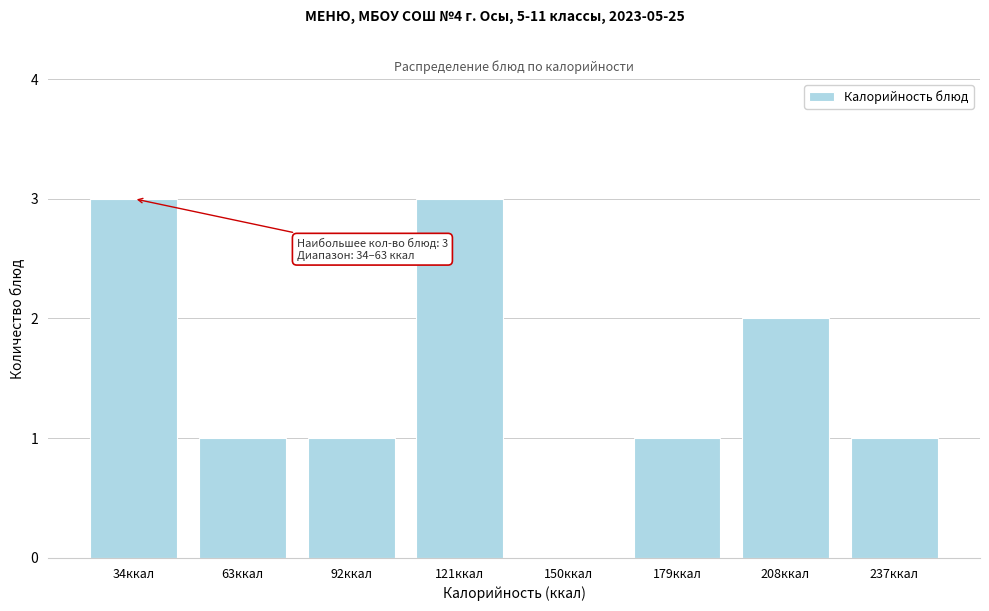

Reading left to right, list all the values displayed in this chart.

34ккал=3	63ккал=1	92ккал=1	121ккал=3	150ккал=0	179ккал=1	208ккал=2	237ккал=1